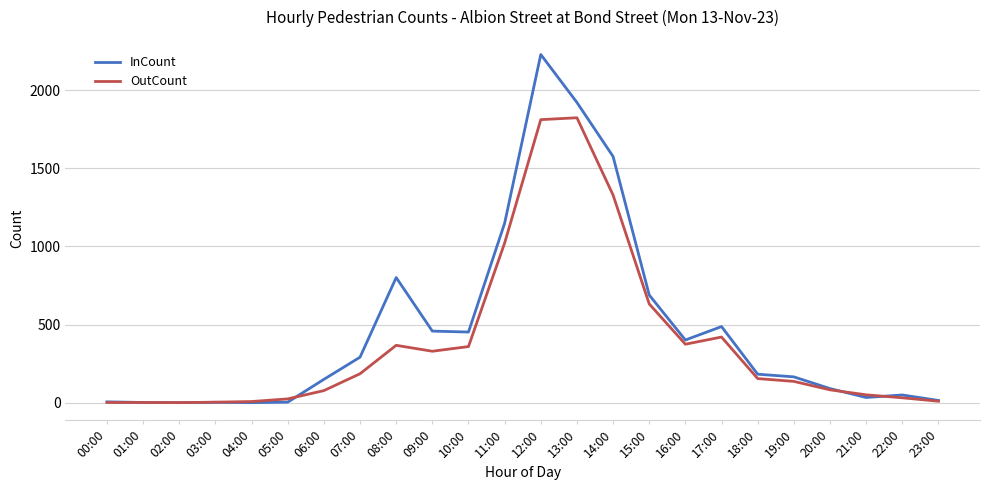

What is the total value across all series at 23:00?

23